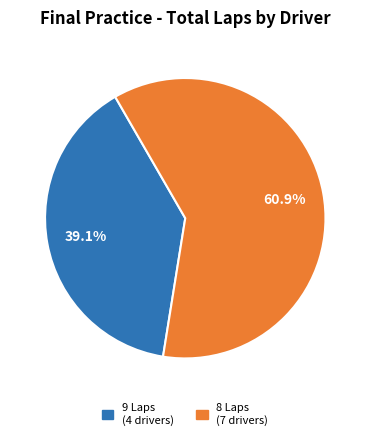

To the nearest percent, what is the difference between the largest and smallest slice percentages?

22%